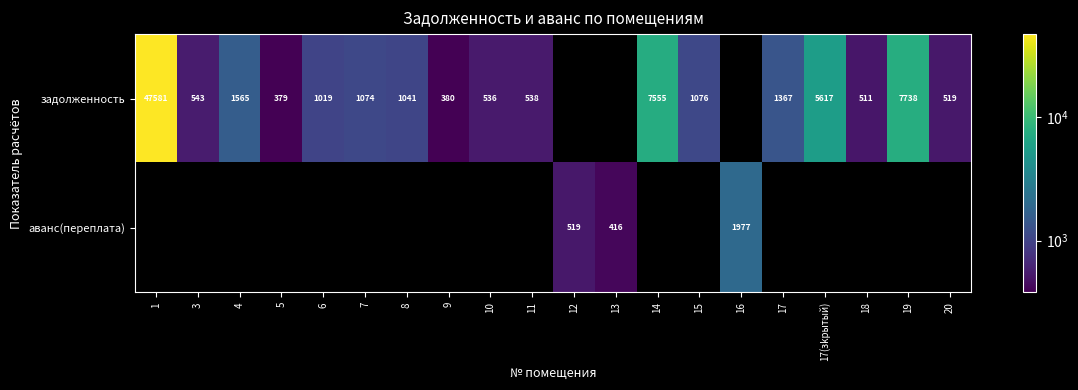

What is the smallest value displayed?

379.1